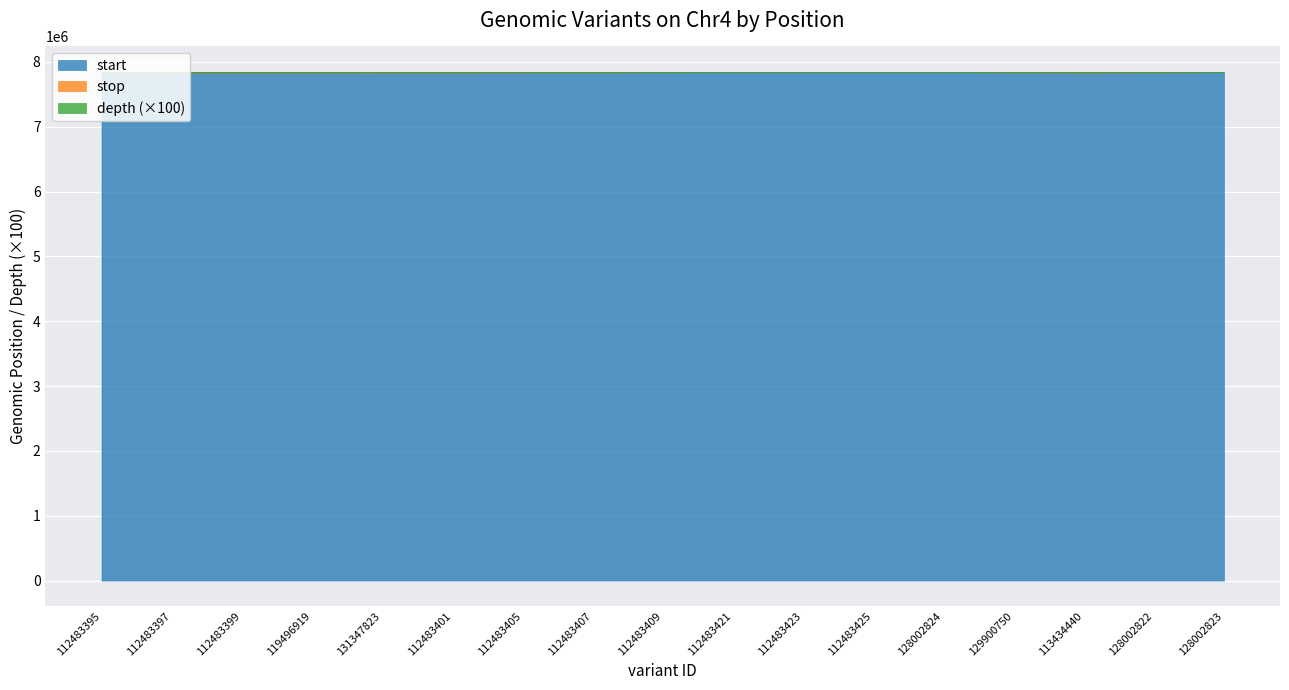

Which series has the largest total across all categories?

stop